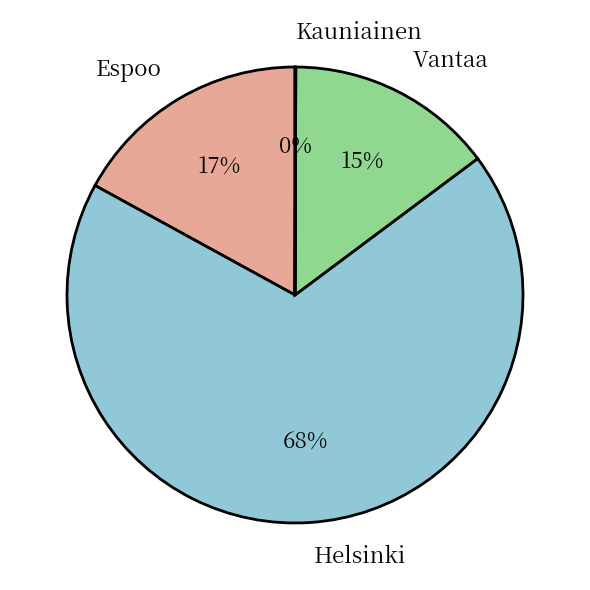

Is the sum of Espoo and Vantaa greater than half?

No